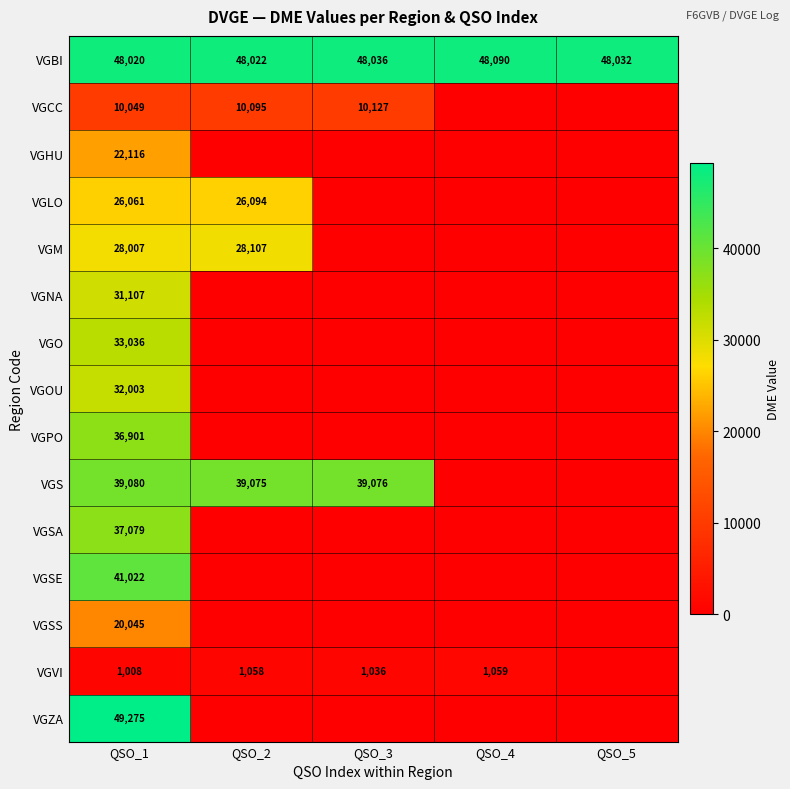

What is the spread (max minus min) of values at QSO_1?

48267